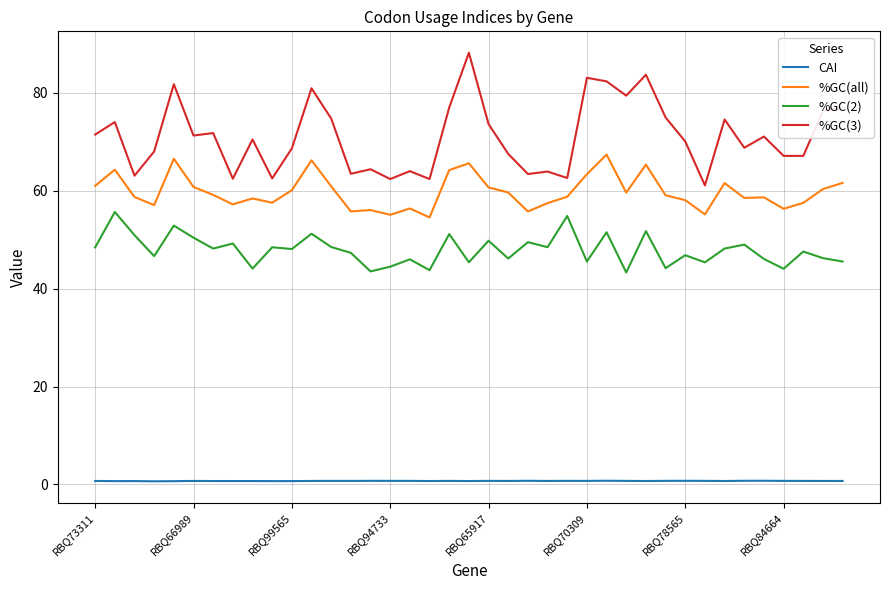

Which series has the widest spread of values?

%GC(3)